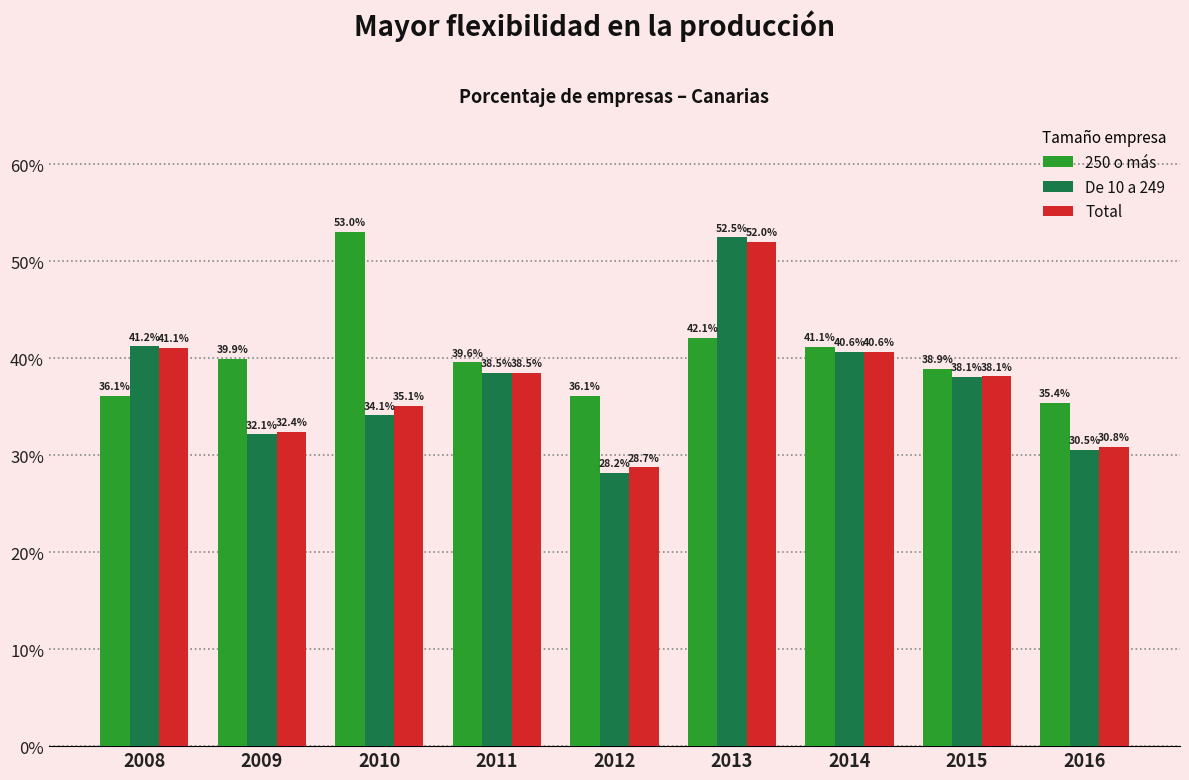

Which series changed the most between 2008 and 2016?

De 10 a 249